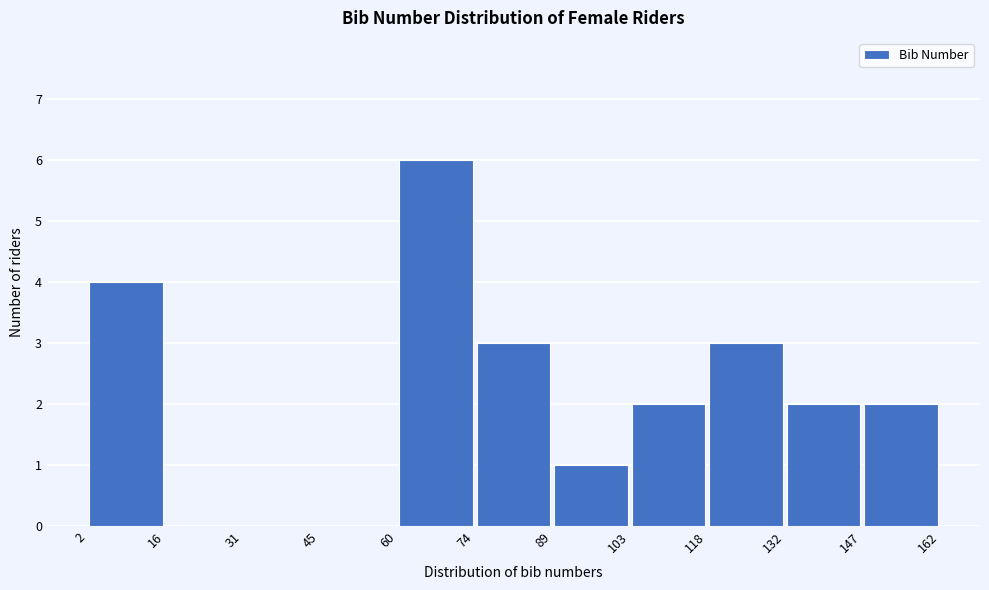

How tall is the bar that spans 103 to 118 on the x-axis? The values are not printed on the chart, so give them approximately, as read against the axis.

2